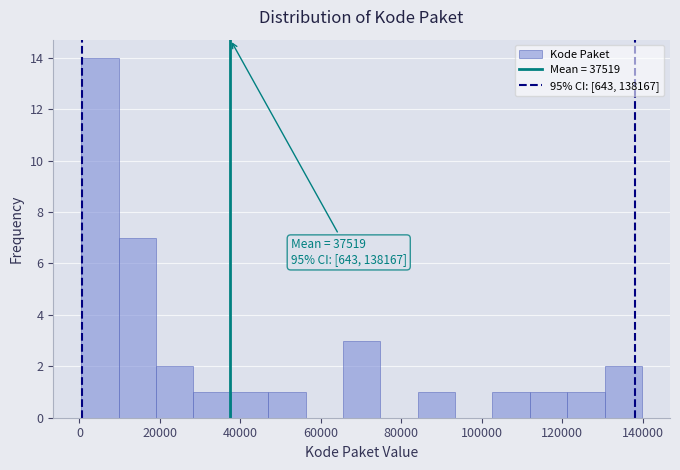

Which range on the x-axis has the tallest bar?

0 to 10000